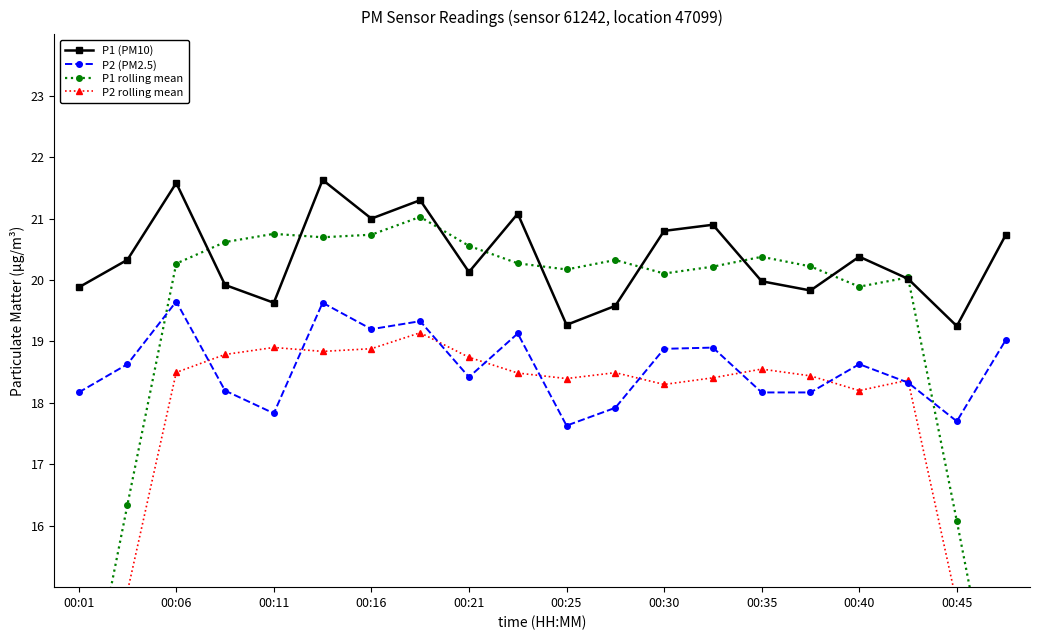

Reading left to right, extract all data points from this chart.

P1 (PM10): 19.9	20.3	21.6	19.9	19.6	21.6	21.0	21.3	20.1	21.1	19.3	19.6	20.8	20.9	20.0	19.8	20.4	20.0	19.2	20.7
P2 (PM2.5): 18.2	18.6	19.6	18.2	17.8	19.6	19.2	19.3	18.4	19.1	17.6	17.9	18.9	18.9	18.2	18.2	18.6	18.3	17.7	19.0
P1 rolling mean: 12.4	16.3	20.3	20.6	20.8	20.7	20.7	21.0	20.6	20.3	20.2	20.3	20.1	20.2	20.4	20.2	19.9	20.0	16.1	12.0
P2 rolling mean: 11.3	14.9	18.5	18.8	18.9	18.8	18.9	19.1	18.7	18.5	18.4	18.5	18.3	18.4	18.6	18.4	18.2	18.4	14.7	11.0